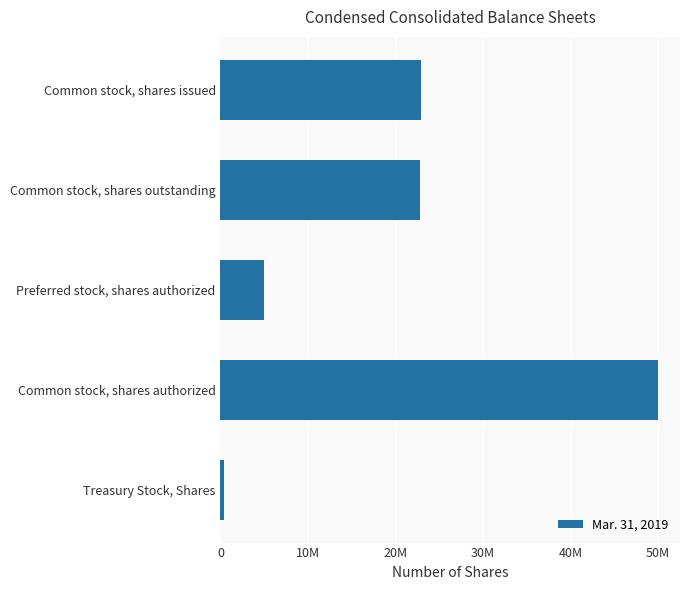

What is the difference between the maximum and second lowest values?

45000000